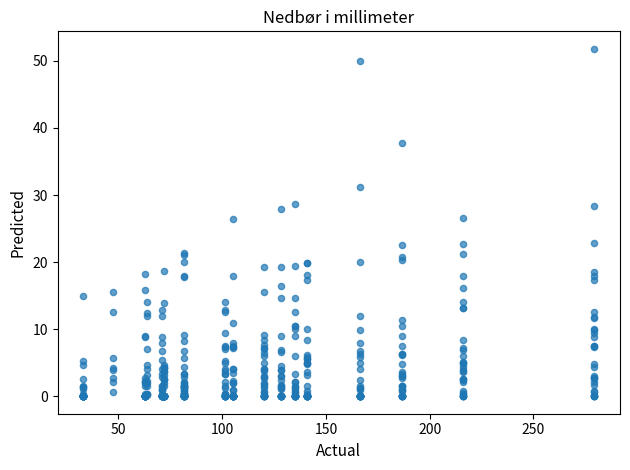

What is the range of Y values (max minus min)?

51.8